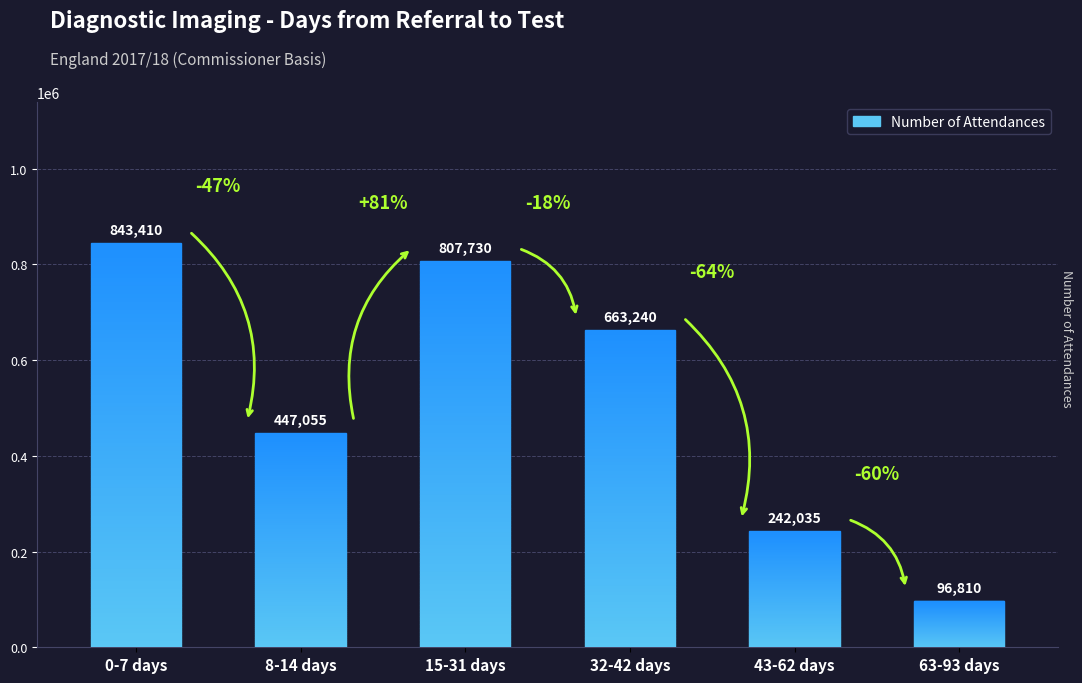

How many data points are less than 663240?

3